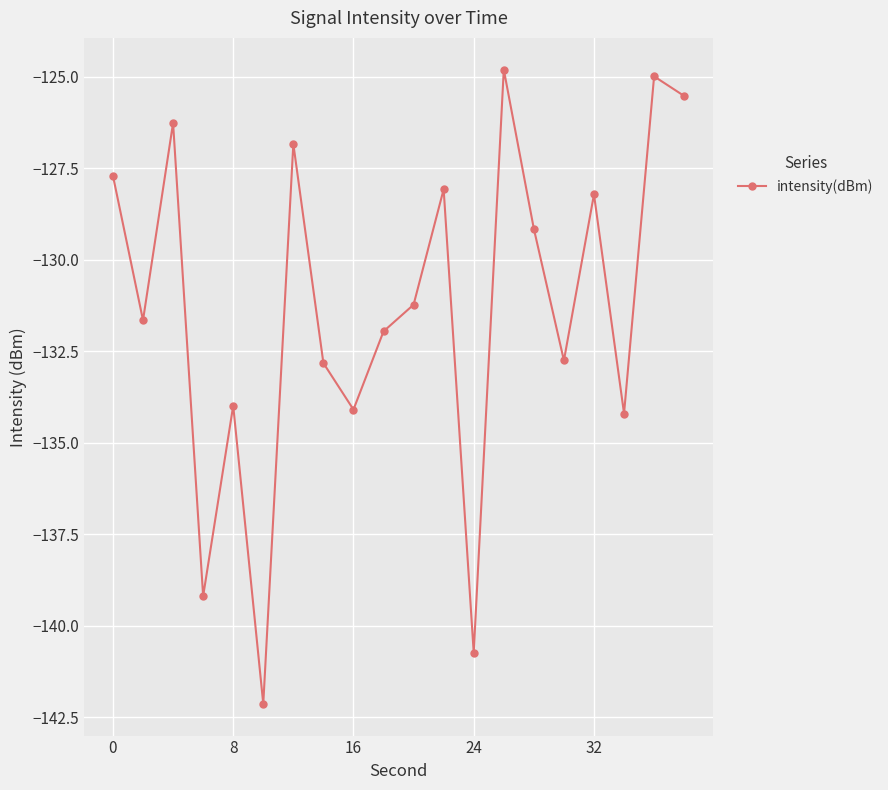

What is the smallest value displayed?

-142.1